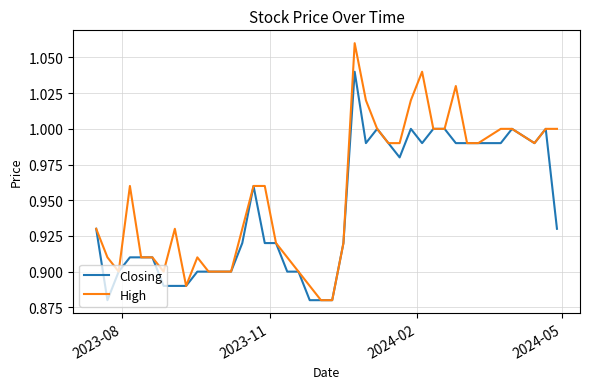

List the series in order of their peak value, highest first.

High, Closing